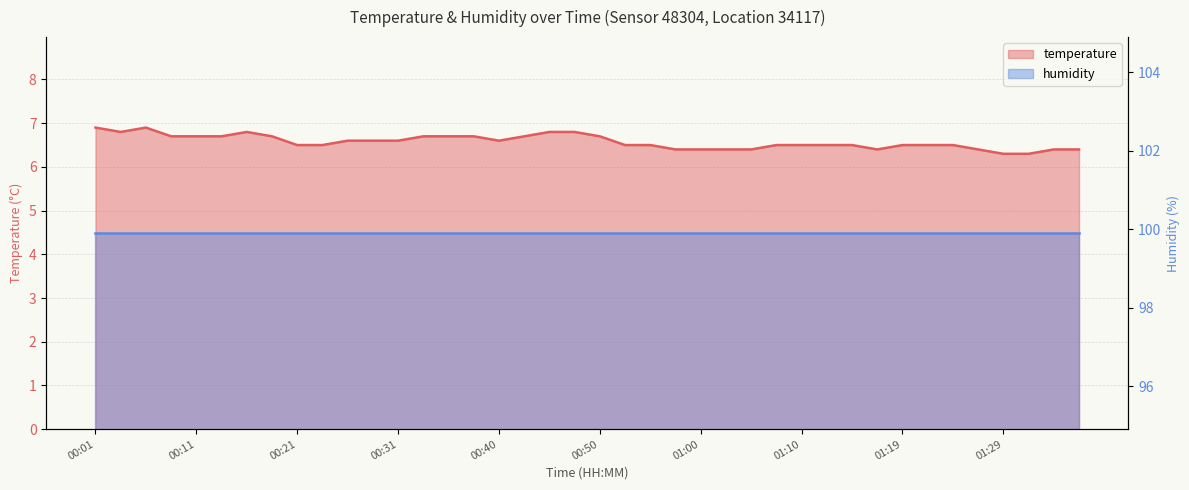

At which label is the value closest to 6?

01:29